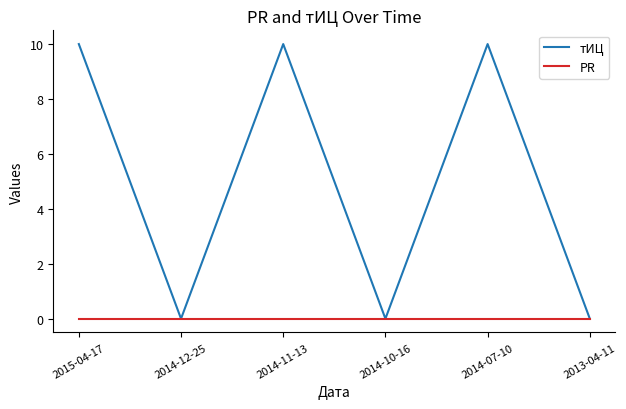

Rank the series at 2014-11-13 from lowest to highest value.

PR, тИЦ